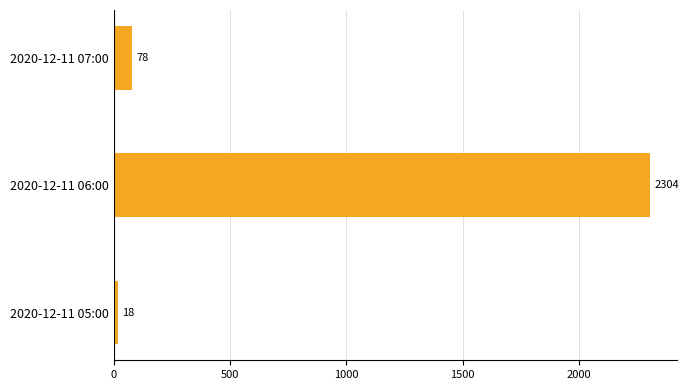

How many data points are less than 78?

1